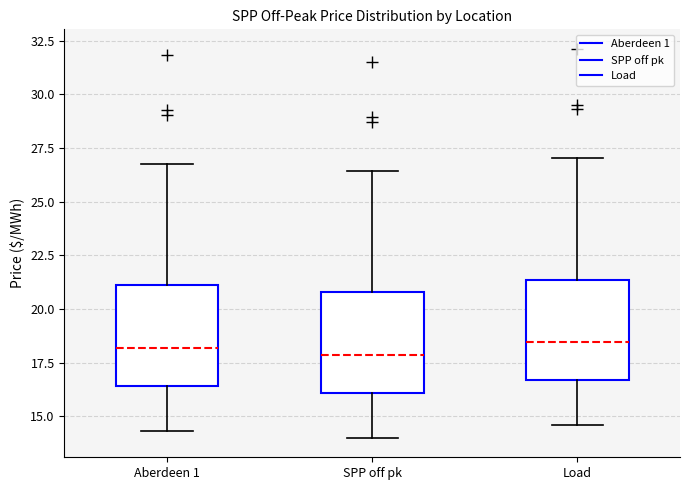

Where is the upper edge of the box for SPP off pk on the y-axis? The values are not printed on the chart, so give them approximately, as read against the axis.

21.0